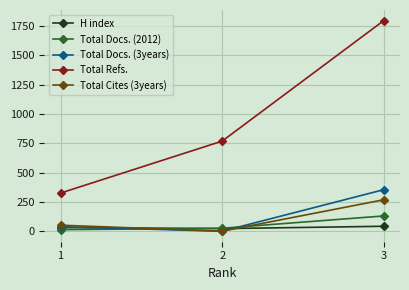

At which label is H index closest to 32?

1